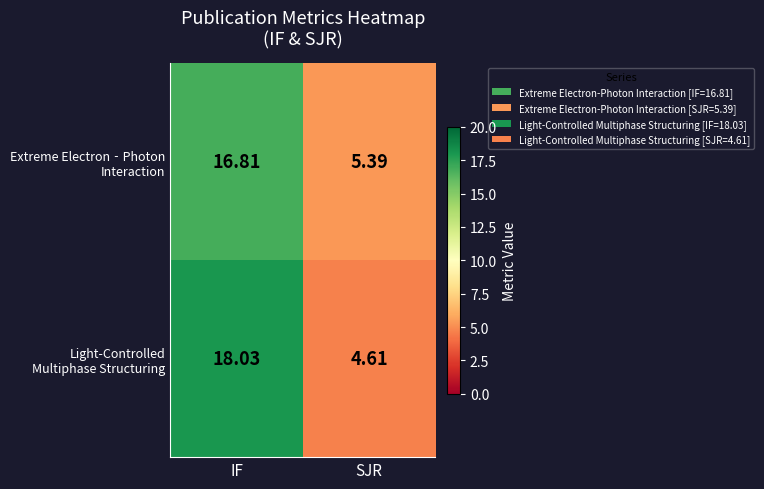

At how many categories does at least one series exceed 17?

1